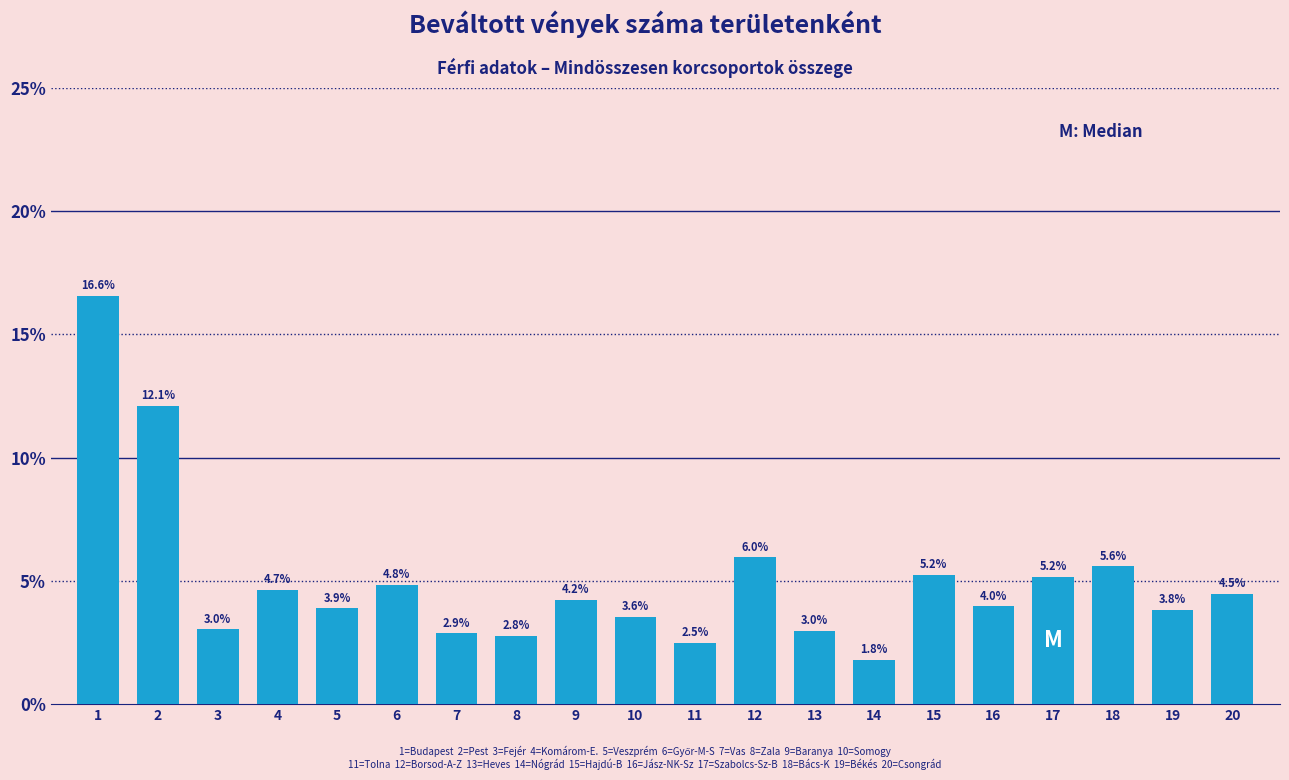

Reading right to left, what are all the values shown in this chart?

4.5	3.8	5.6	5.2	4.0	5.2	1.8	3.0	6.0	2.5	3.6	4.2	2.8	2.9	4.8	3.9	4.7	3.0	12.1	16.6